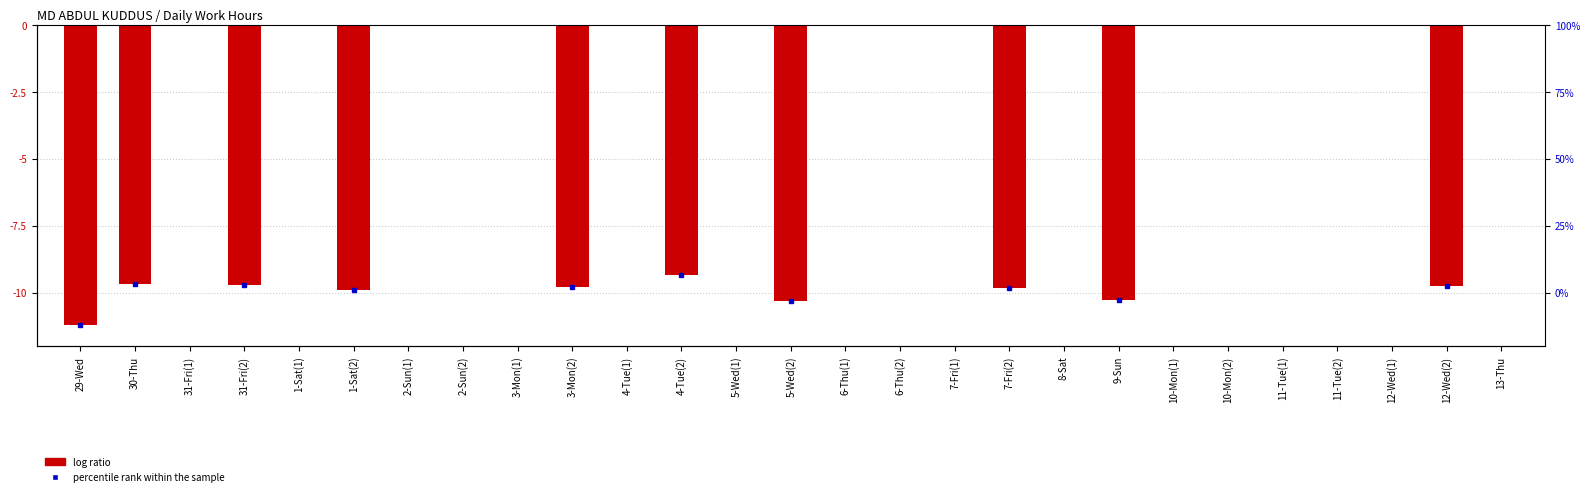

What is the value of the 26th bar from the left?

-9.7